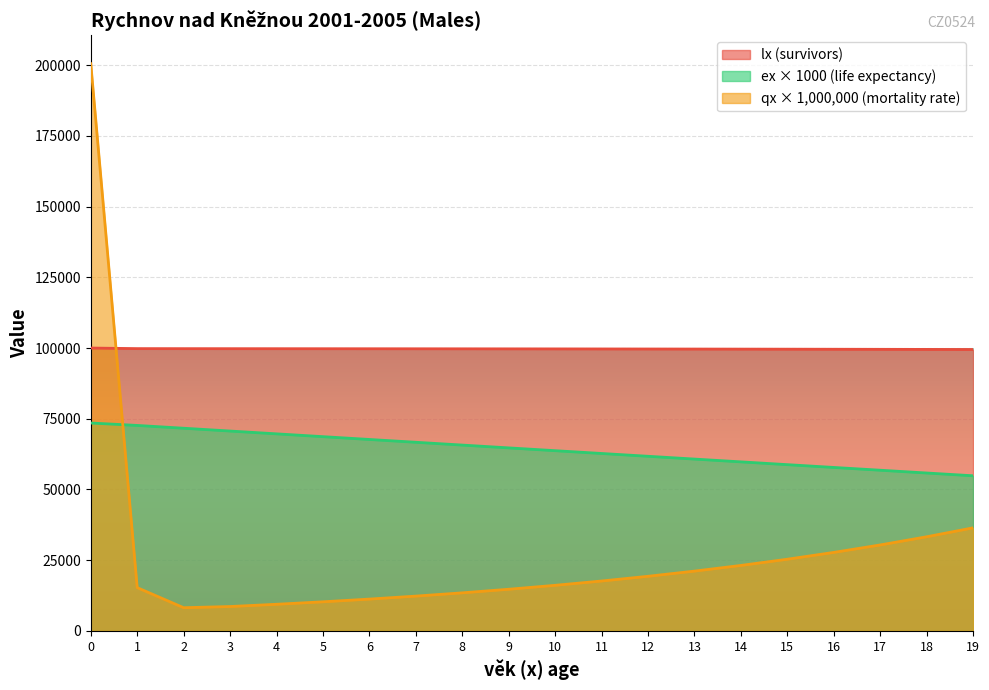

Where is the first local minimum for qx_scaled?

2